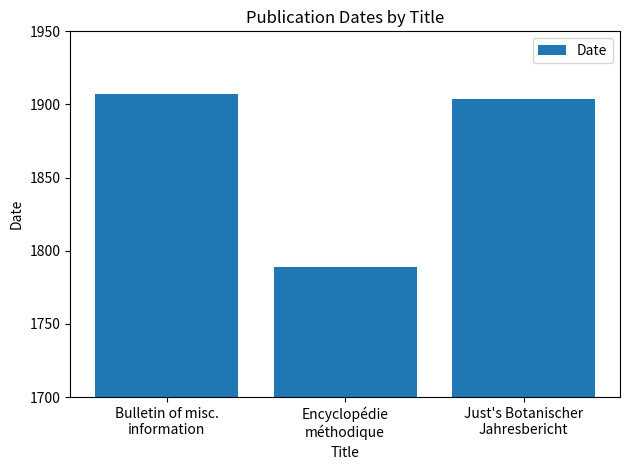

Which category has the highest value across all series?

Bulletin of misc.
information